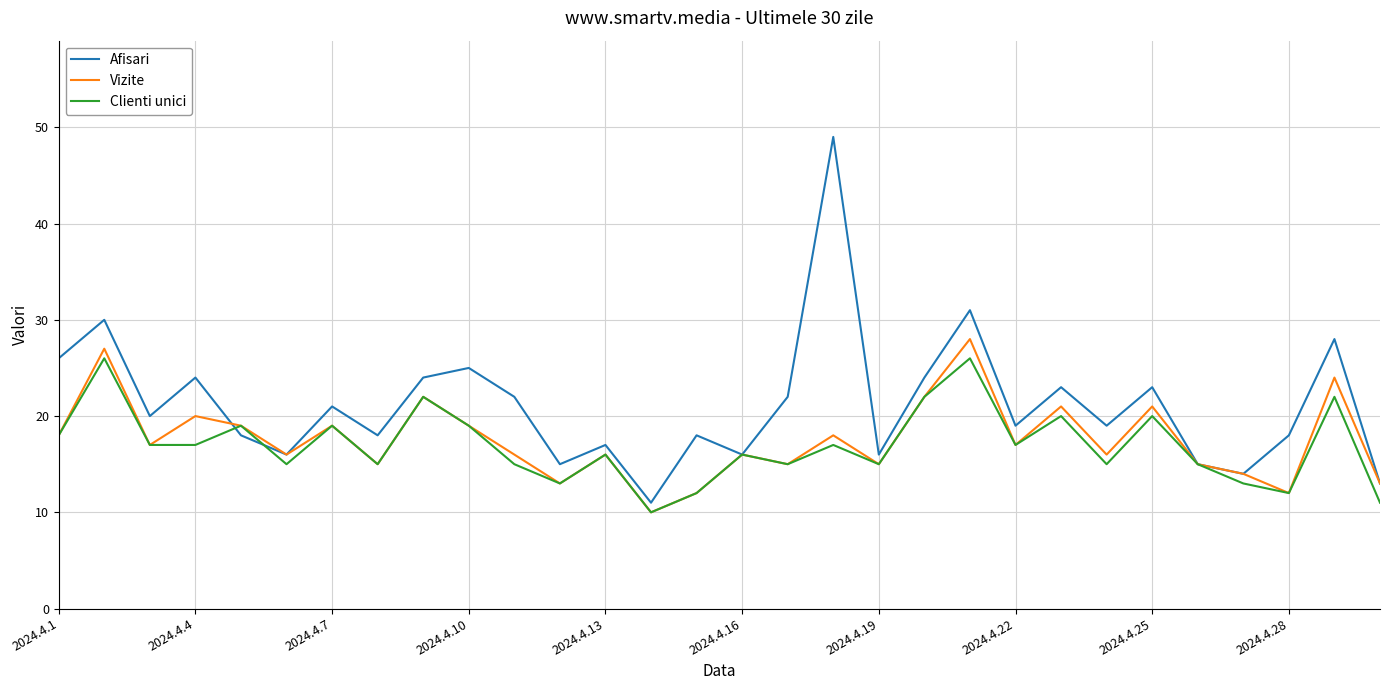

Which series has the widest spread of values?

Afisari